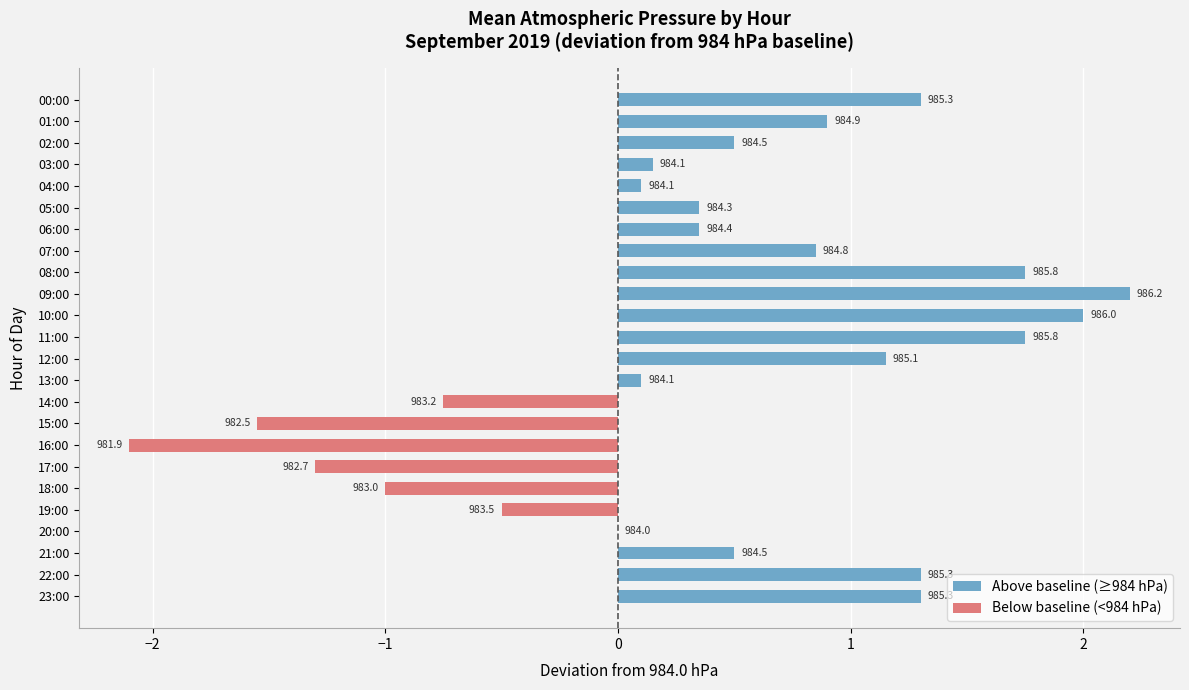

Which series changed the most between 00:00 and 01:00?

Above baseline (≥984 hPa)